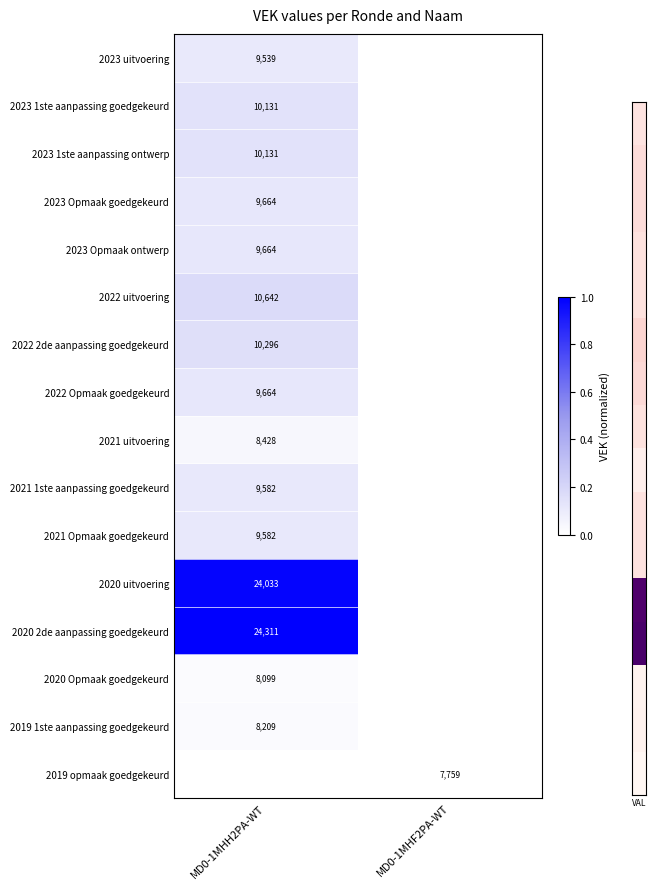

At which category does the chart reach its peak across all series?

MD0-1MHH2PA-WT